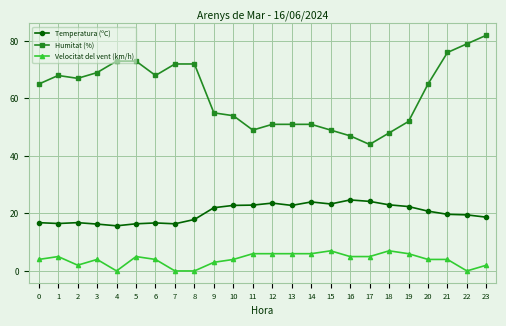

In Temperatura (ºC), how many points are higher than both neighbors (excluding endpoints)?

5